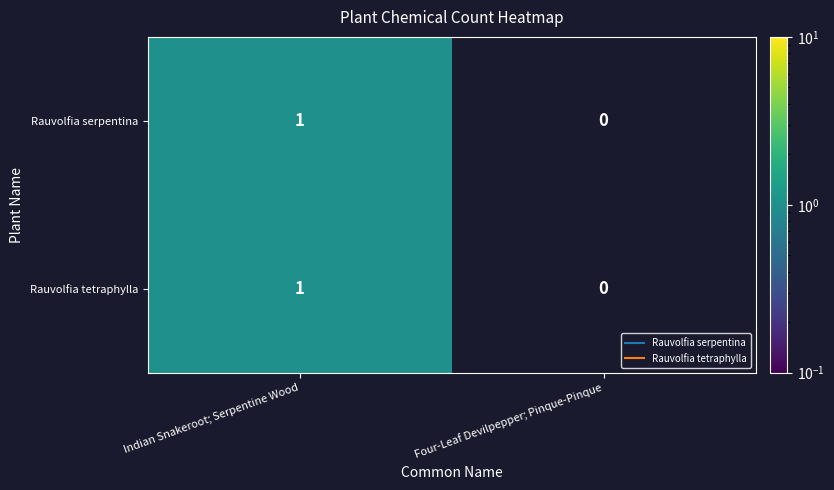

Reading left to right, extract all data points from this chart.

Rauvolfia serpentina: 1	0
Rauvolfia tetraphylla: 1	0